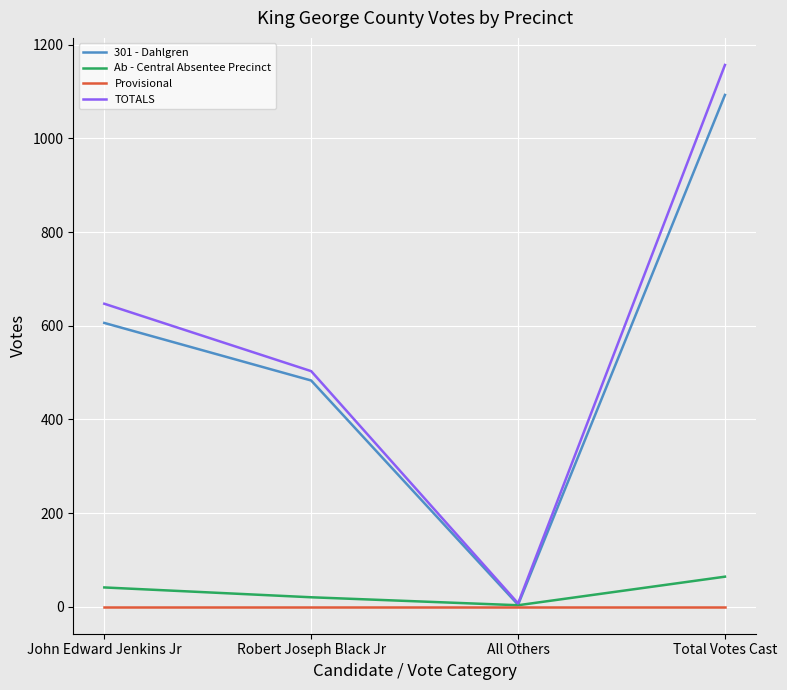

Count the number of data series in this chart.

4